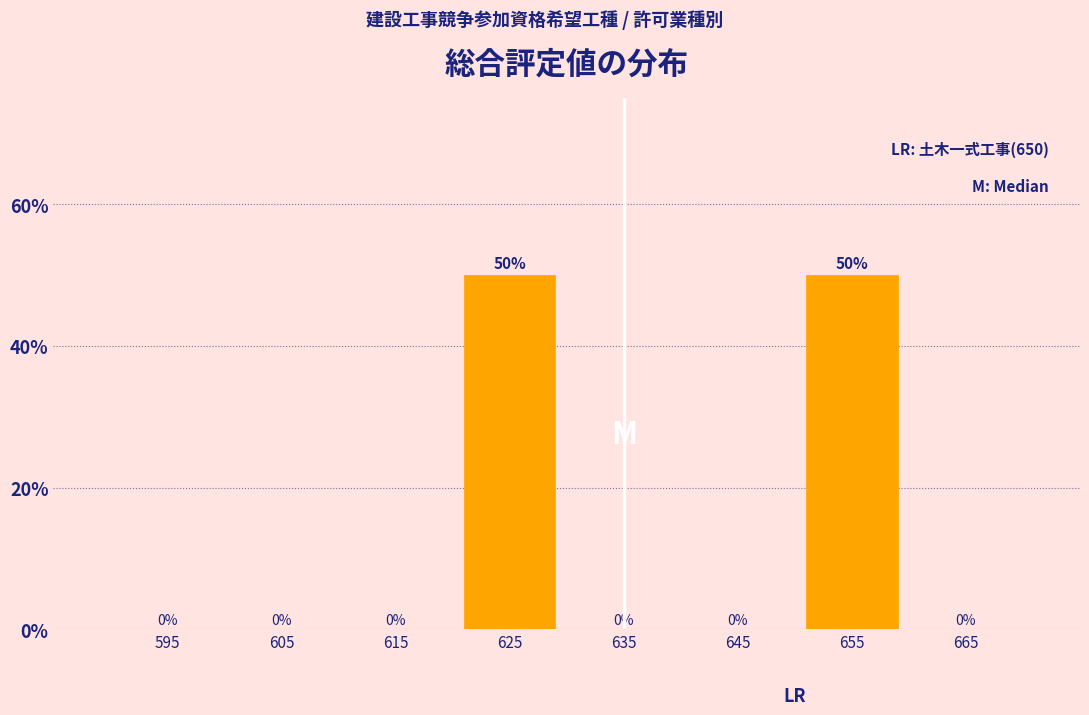

Reading right to left, extract all data points from this chart.

665=0	655=50	645=0	635=0	625=50	615=0	605=0	595=0